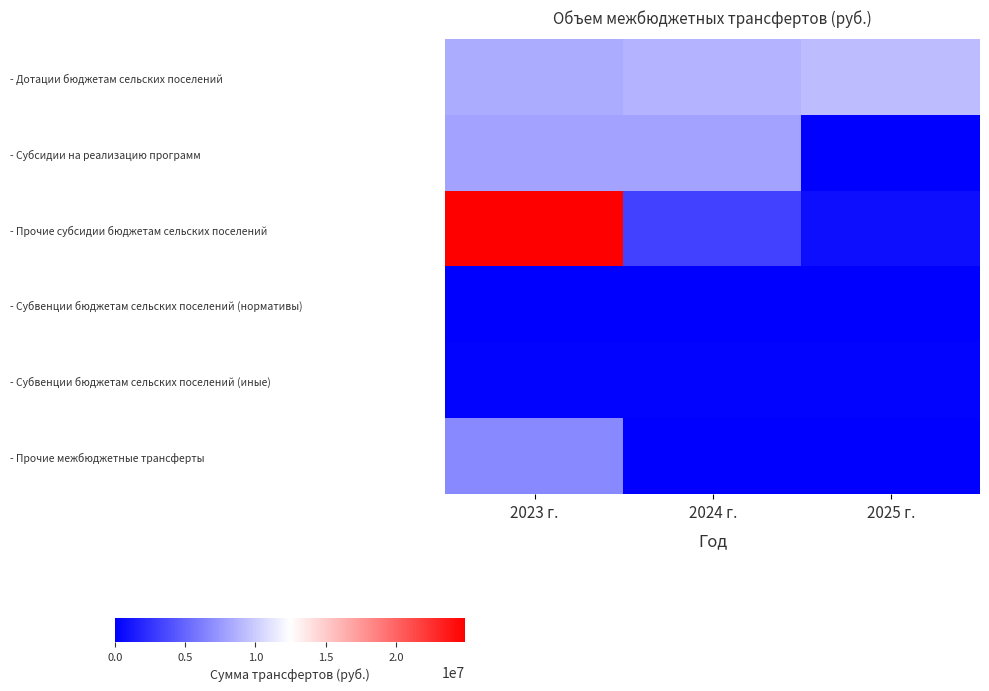

Reading right to left, list all the values displayed in this chart.

- Дотации бюджетам сельских поселений: 2025 г.=9165600.0	2024 г.=8835000.0	2023 г.=8465900.0
- Субсидии на реализацию программ: 2025 г.=0.0	2024 г.=8000000.0	2023 г.=8000000.0
- Прочие субсидии бюджетам сельских поселений: 2025 г.=762200.0	2024 г.=3228300.0	2023 г.=24911297.0
- Субвенции бюджетам сельских поселений (нормативы): 2025 г.=3520.0	2024 г.=3520.0	2023 г.=3520.0
- Субвенции бюджетам сельских поселений (иные): 2025 г.=174300.0	2024 г.=168600.0	2023 г.=161700.0
- Прочие межбюджетные трансферты: 2025 г.=0.0	2024 г.=0.0	2023 г.=6696151.2